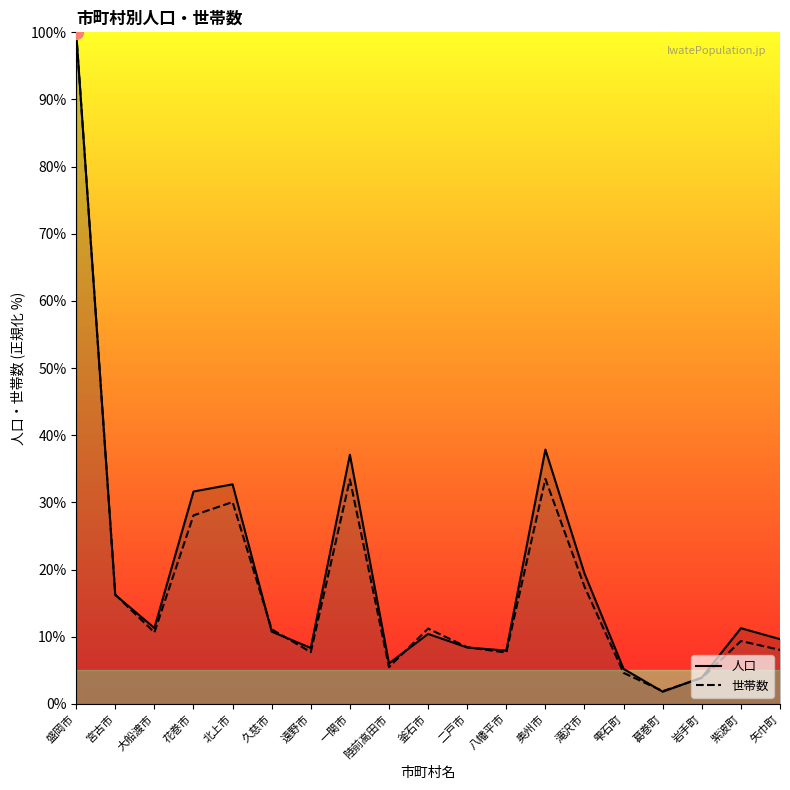

Is the value of 世帯数 at 紫波町 greater than the value of 人口 at 八幡平市?

Yes